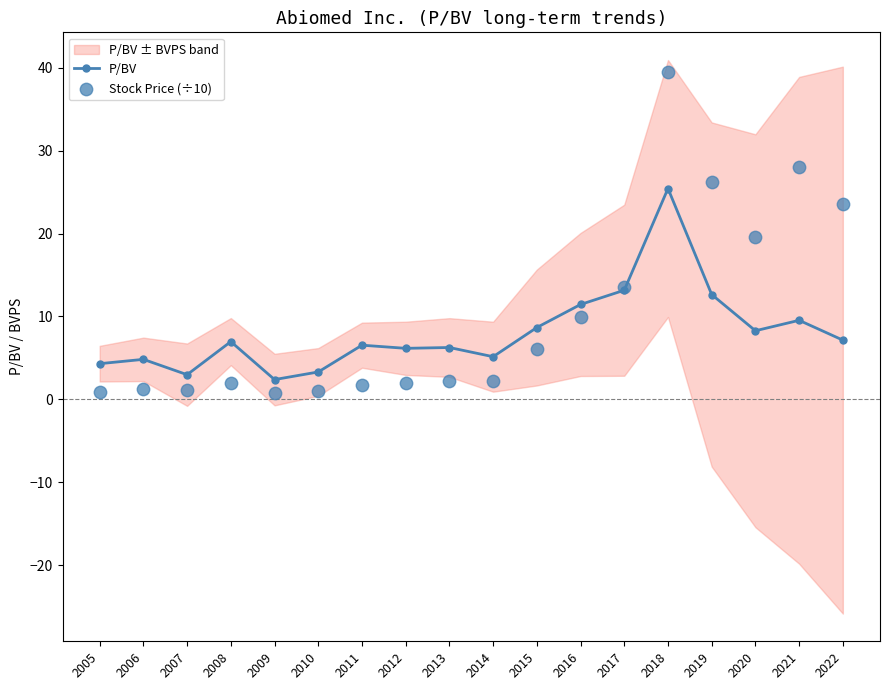

What is the total value across all series at 2022?

30.7